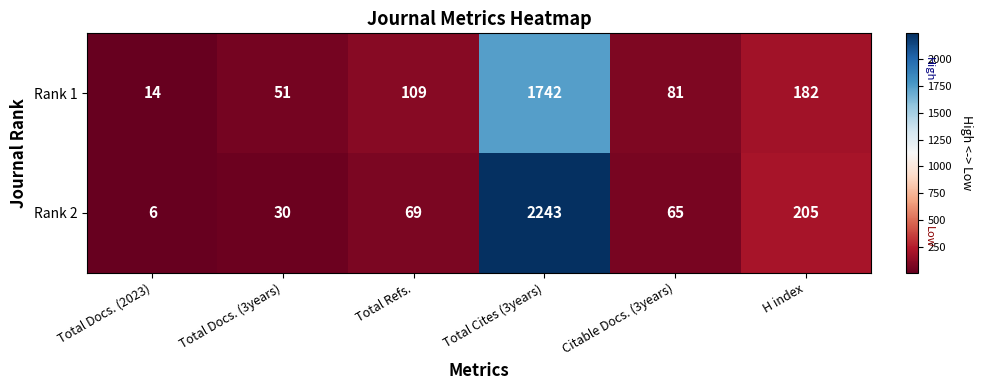

What is the approximate value of Rank 1 at Total Docs. (3years), to the nearest 100?

100